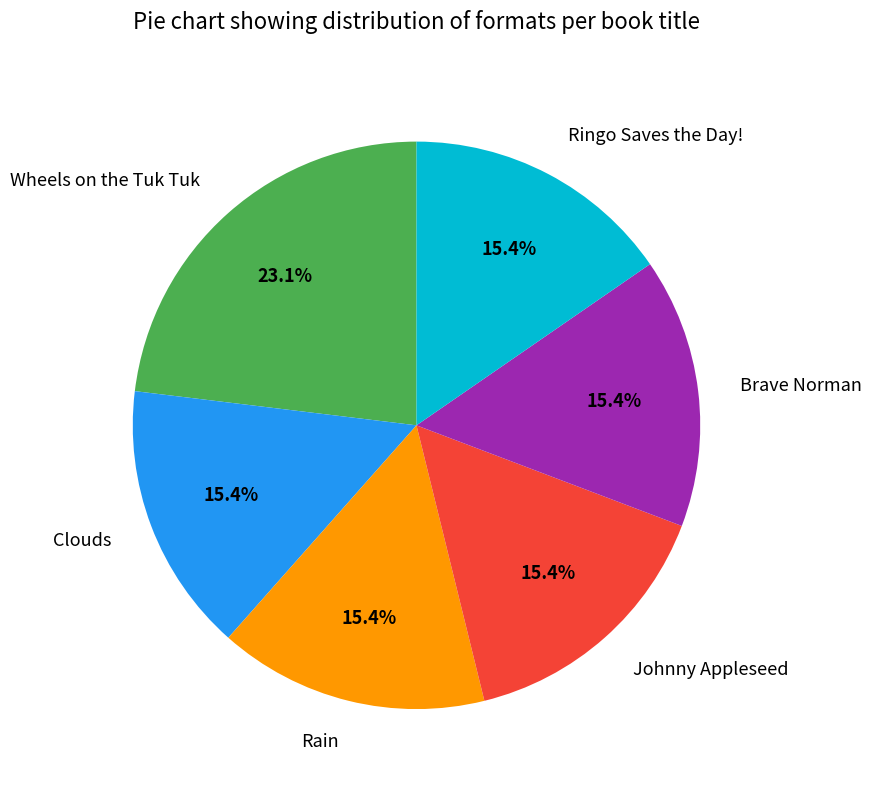

To the nearest percent, what is the difference between the largest and smallest slice percentages?

8%